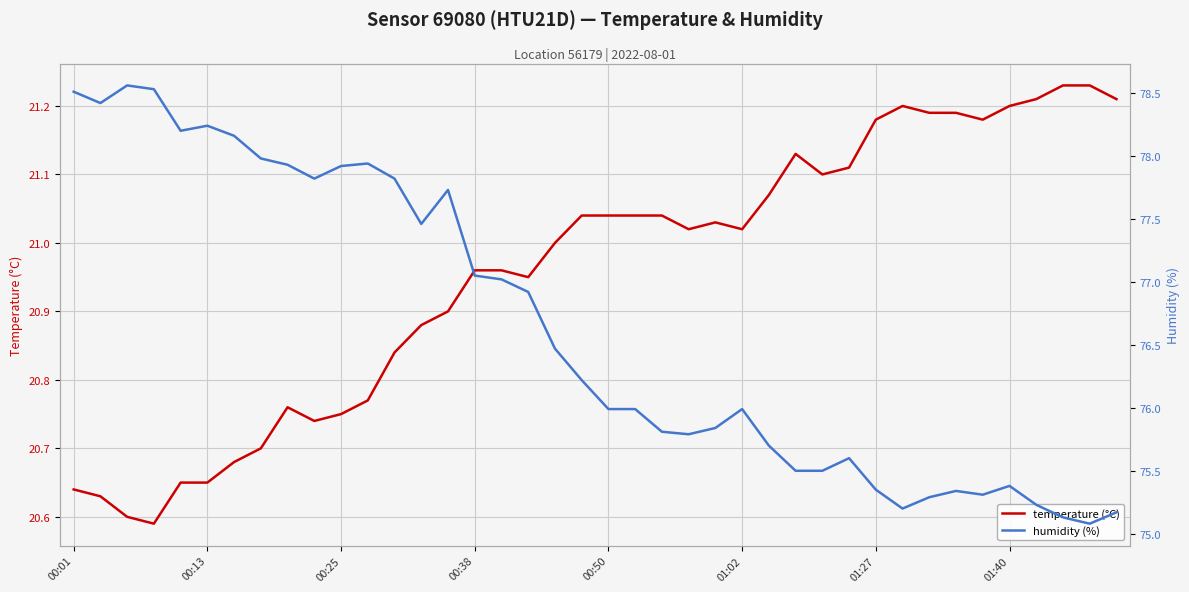

The value of temperature (°C) at 00:38 is 5.8. True or false?

False